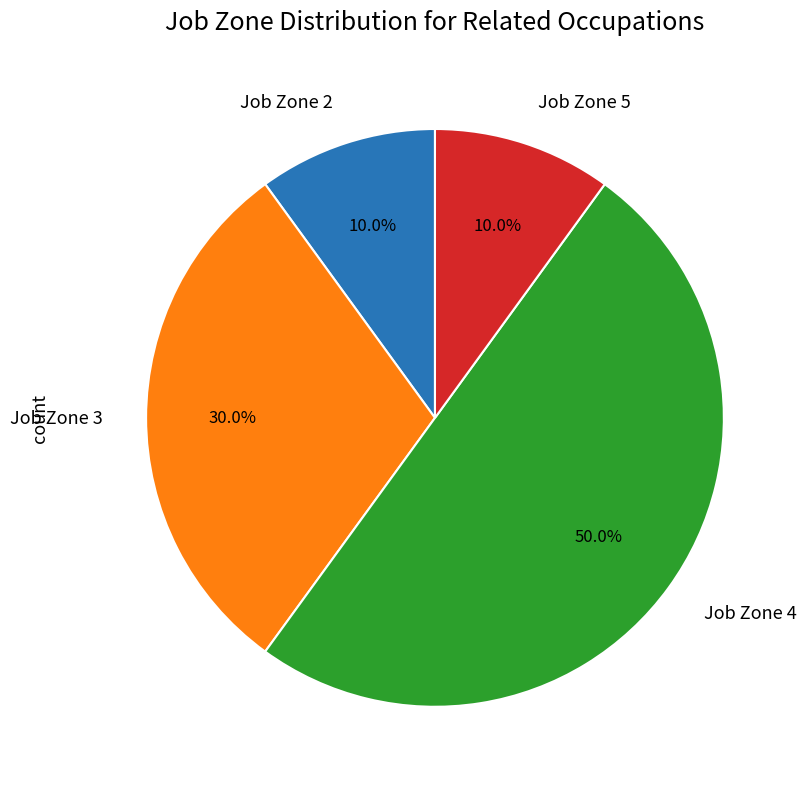

How much of the chart is everything except Job Zone 2?

90.0%